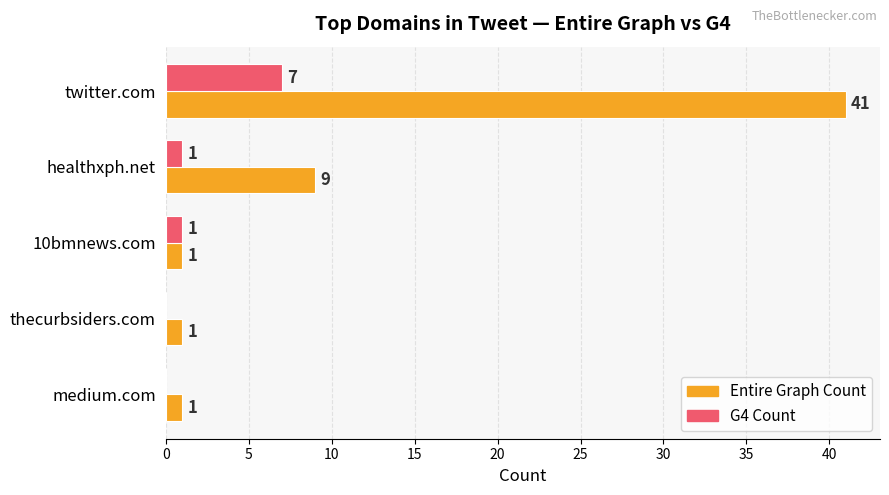

Is it true that G4 Count equals 7 at twitter.com?

True